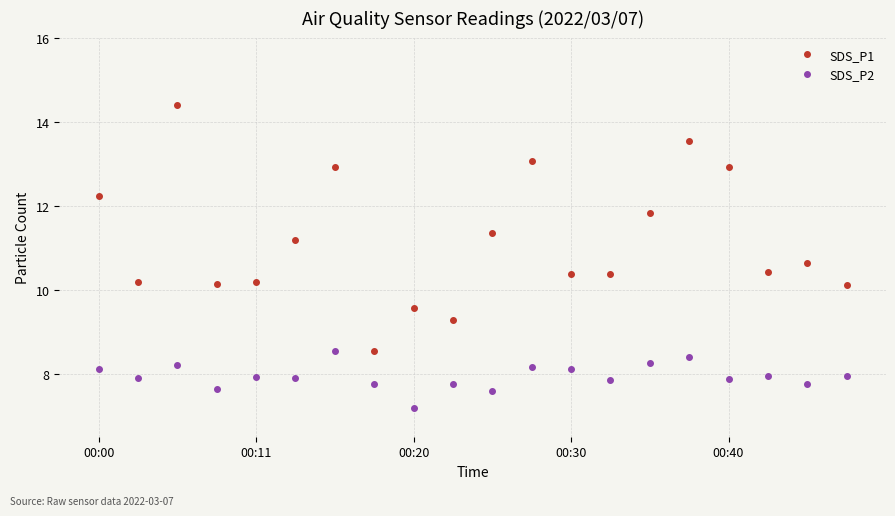

What is the value of the SDS_P1 point at the 1st from the left?

12.2